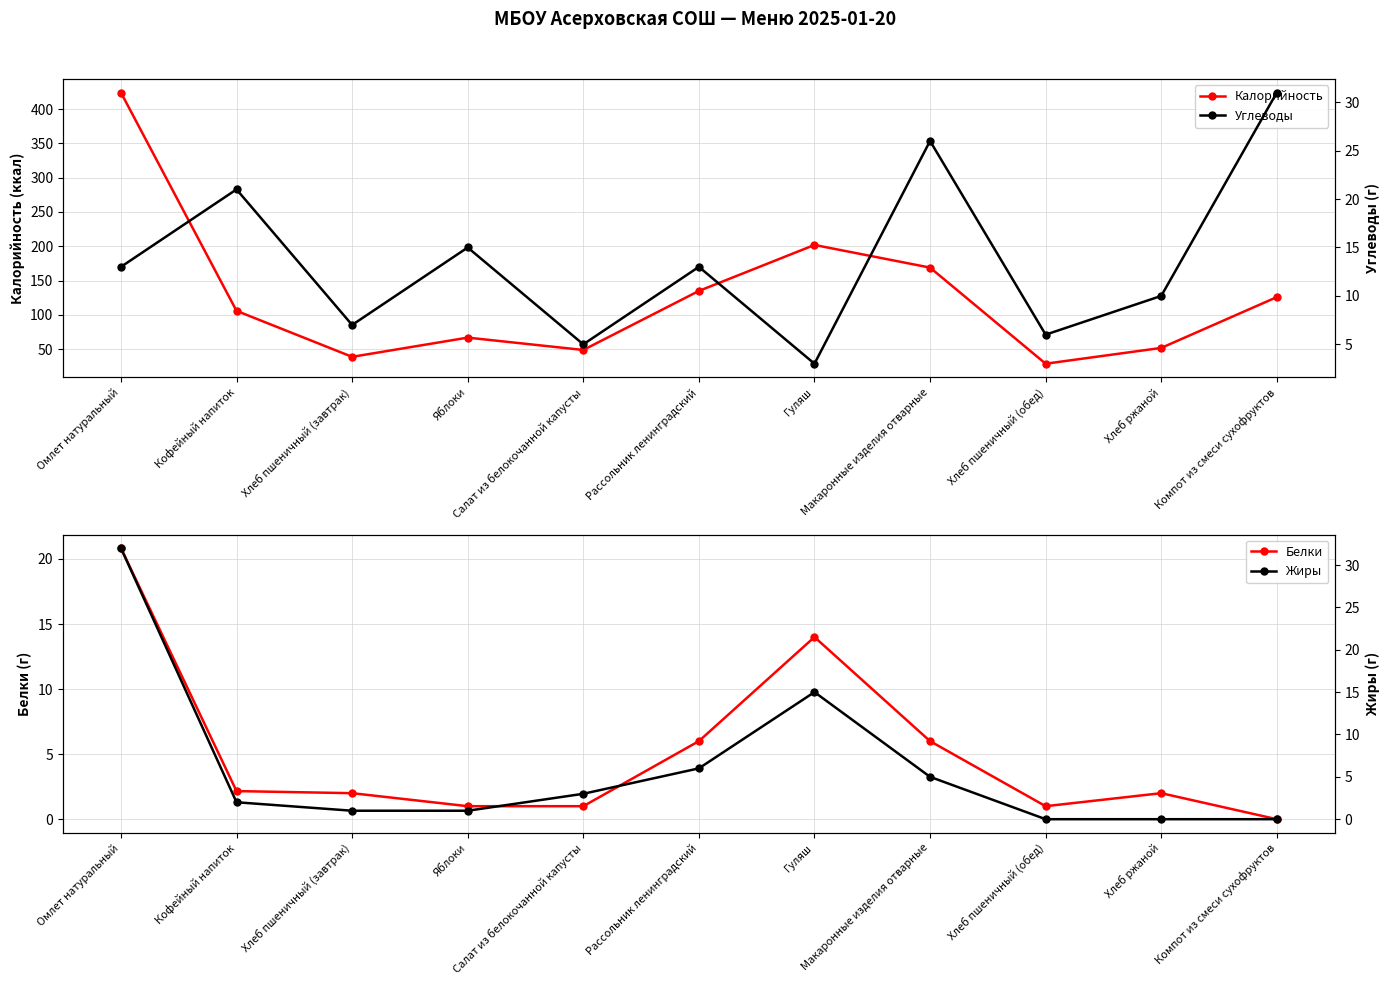

Which series has the largest total across all categories?

Калорийность